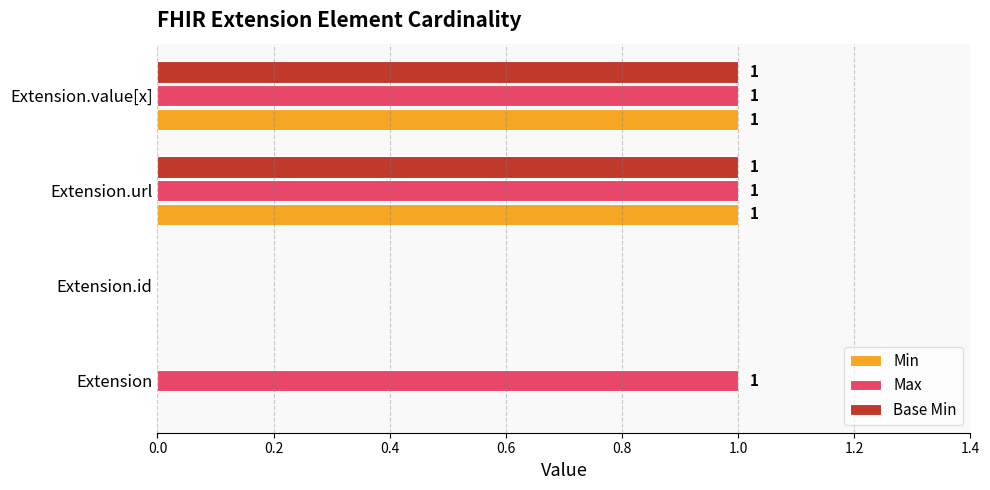

At which label is Max closest to 0?

Extension.id